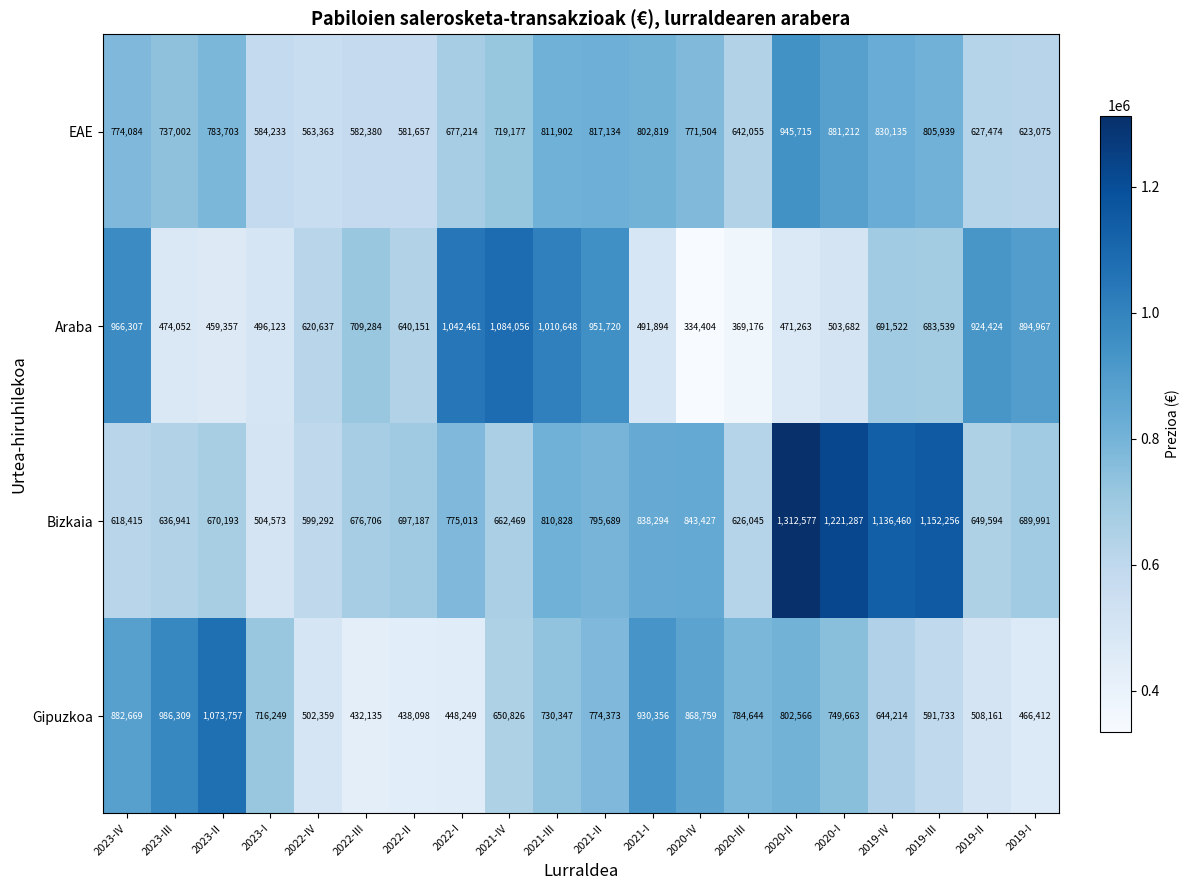

At which label does Gipuzkoa first exceed 730347?

2023-IV